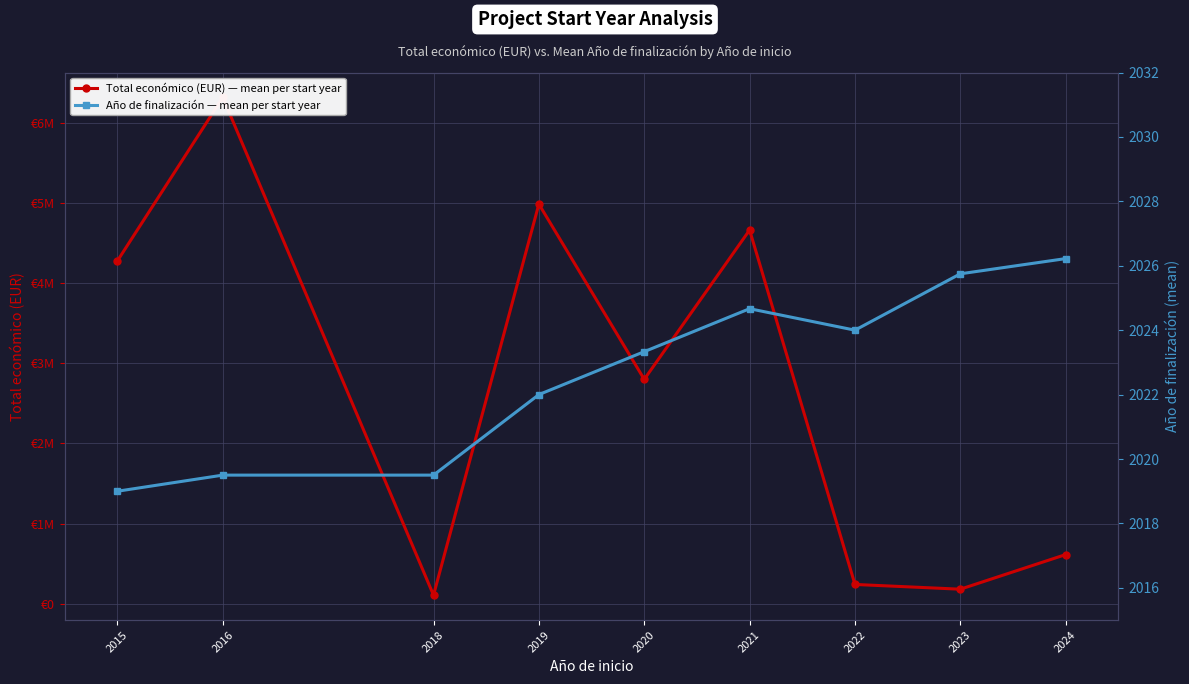

Reading left to right, extract all data points from this chart.

Total económico (EUR) — mean per start year: 4277589.7	6316609.5	107490.0	4985475.0	2799641.3	4662092.7	241208.5	182023.2	613961.8
Año de finalización — mean per start year: 2019.0	2019.5	2019.5	2022.0	2023.3	2024.7	2024.0	2025.8	2026.2